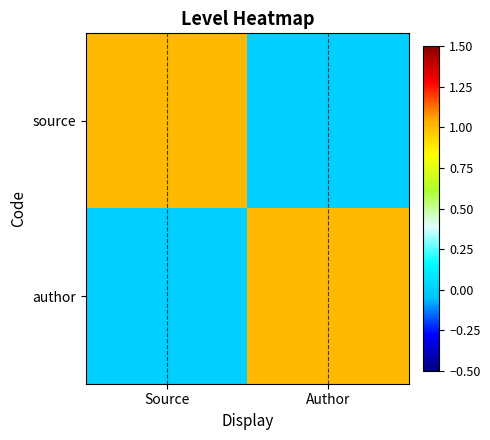

Rank the series at Author from lowest to highest value.

source, author